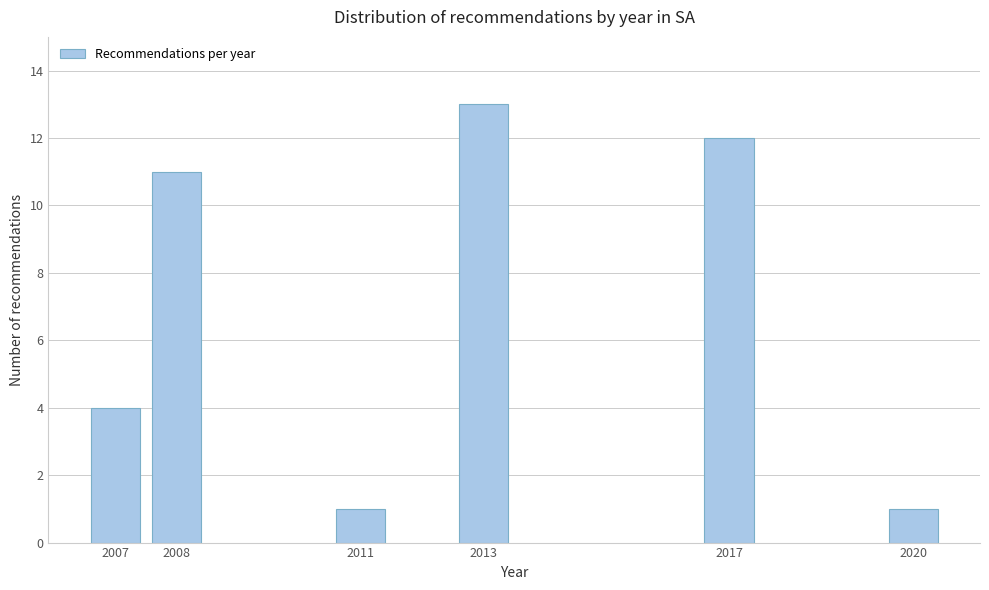

Reading left to right, what are all the values shown in this chart?

4	11	1	13	12	1